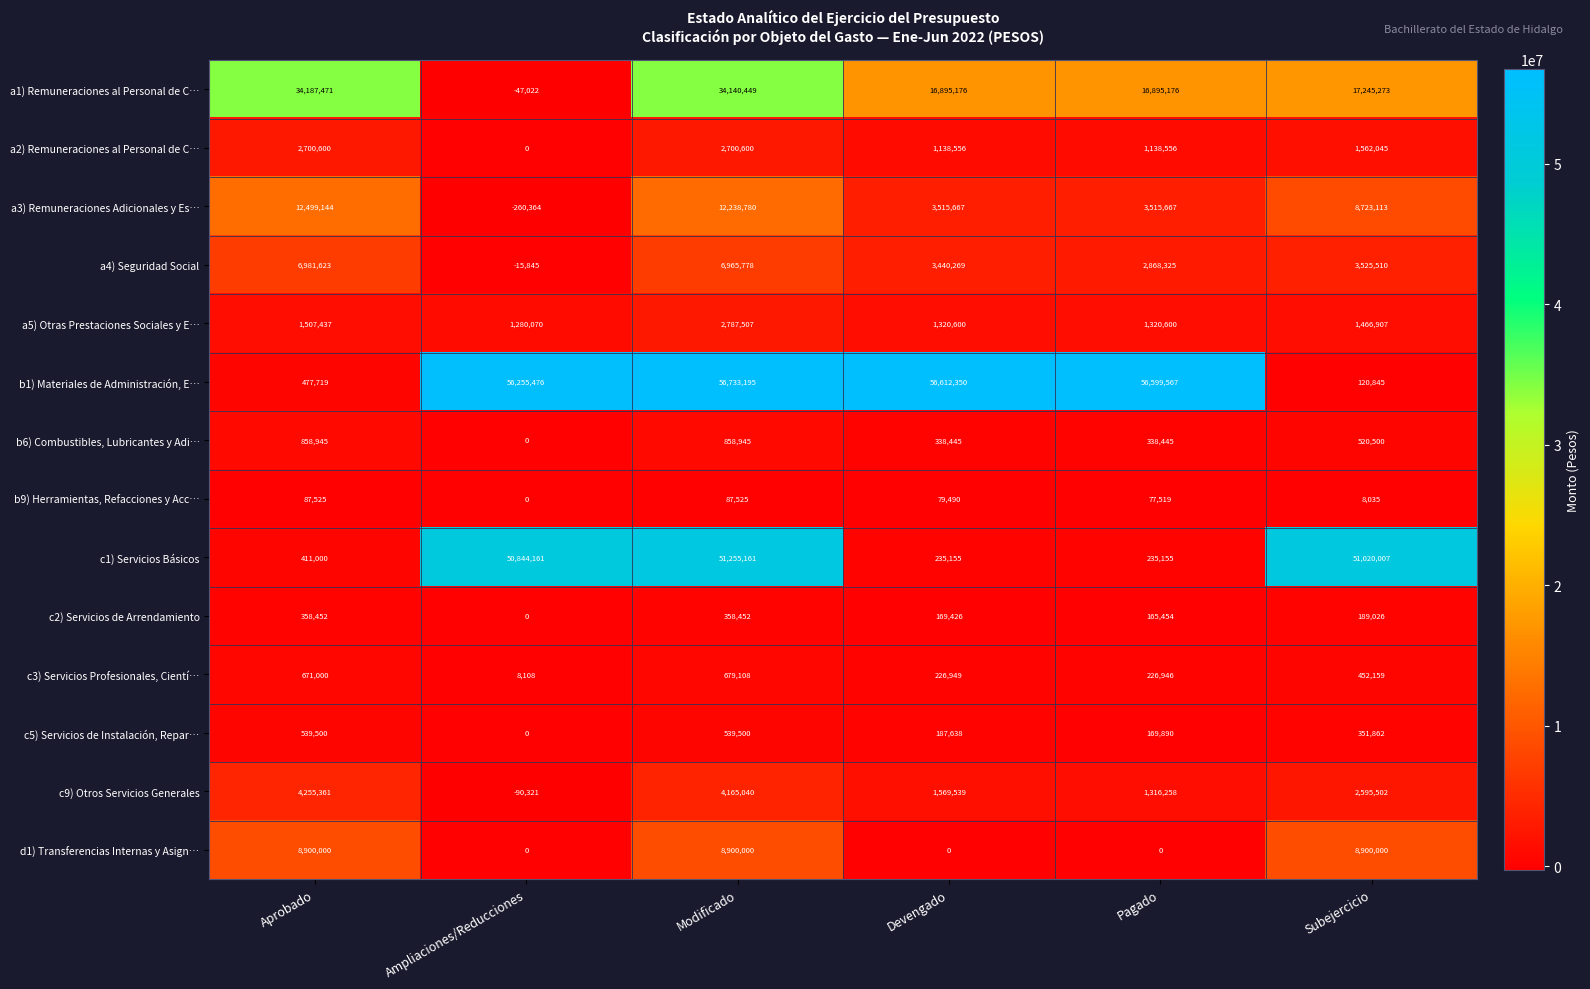

What is the difference between the maximum and minimum values in the a5) Otras Prestaciones Sociales y E… series?

1507437